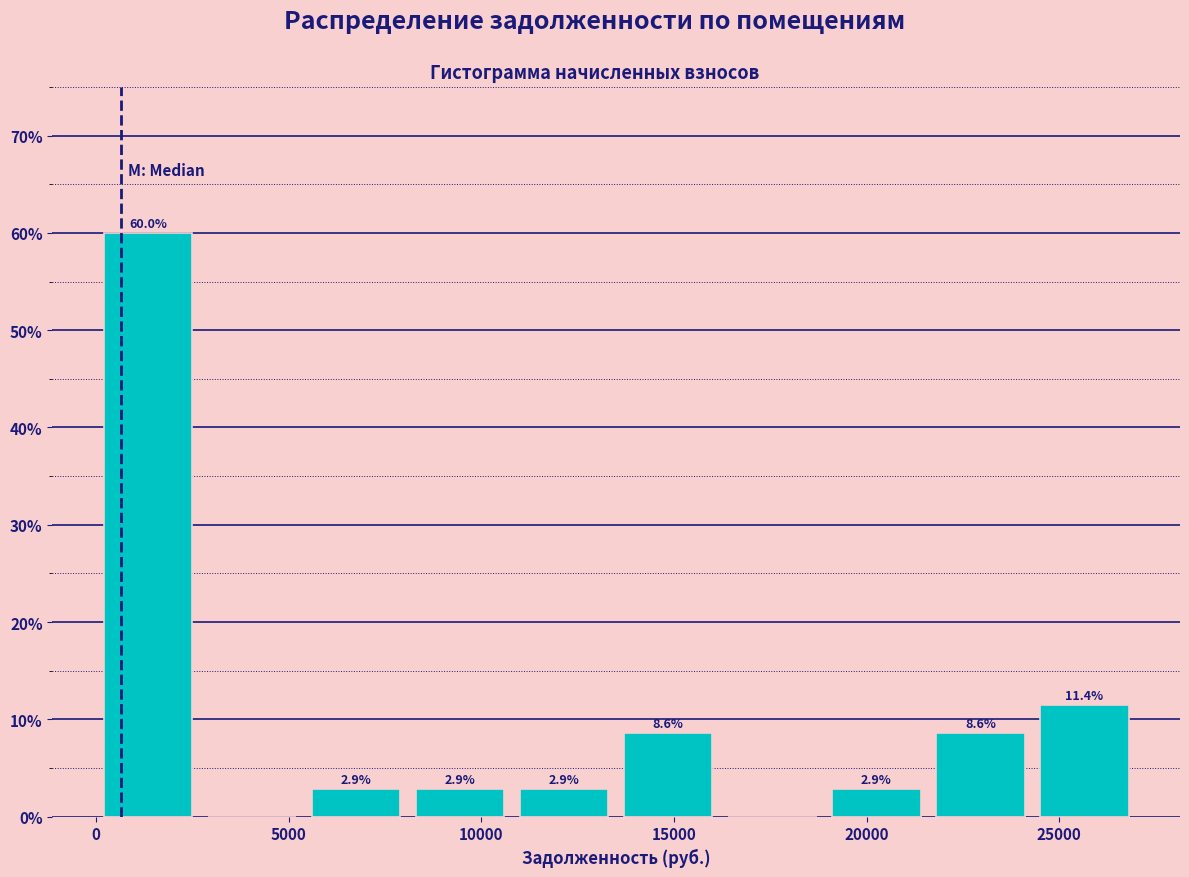

Which range on the x-axis has the tallest bar?

0 to 2500